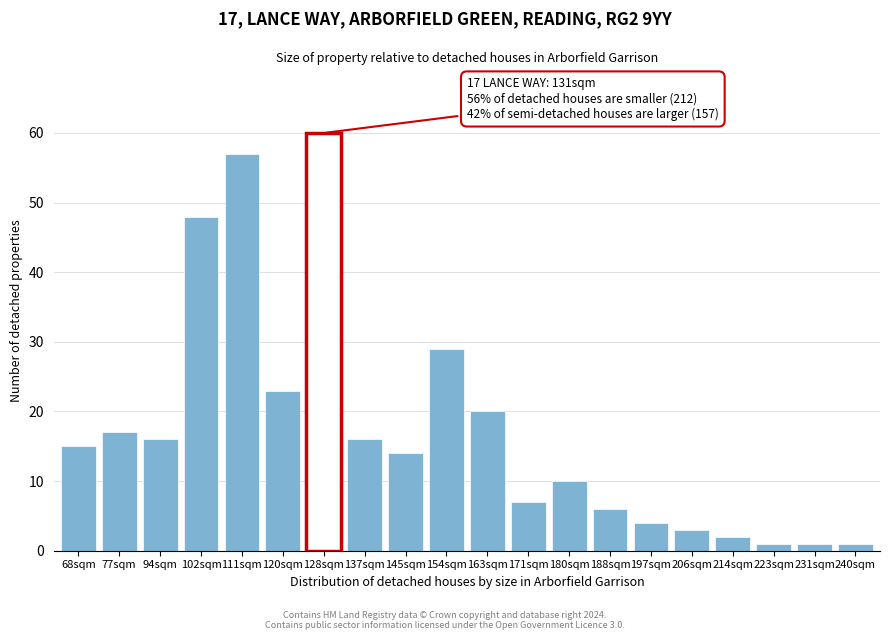

Reading right to left, extract all data points from this chart.

1	1	1	2	3	4	6	10	7	20	29	14	16	60	23	57	48	16	17	15